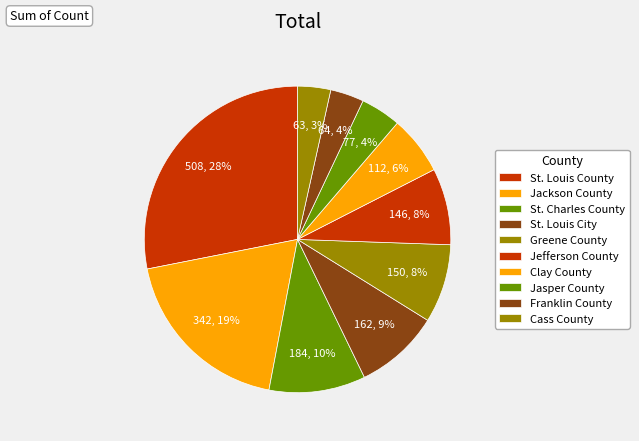

Count the number of slices in the pie.

10